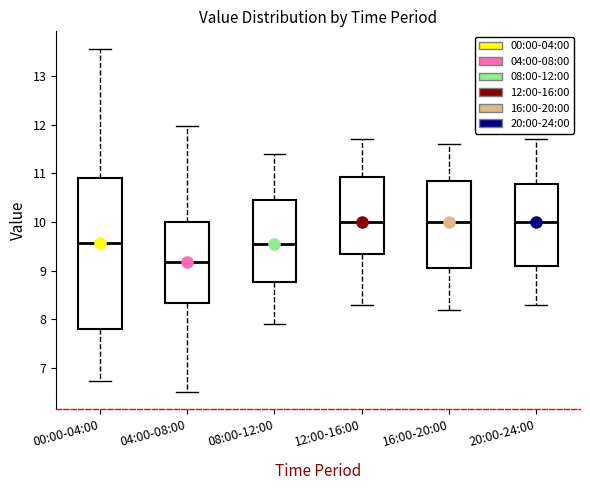

Comparing the boxes themselves (not the whiskers), which one is the tallest?

00:00-04:00